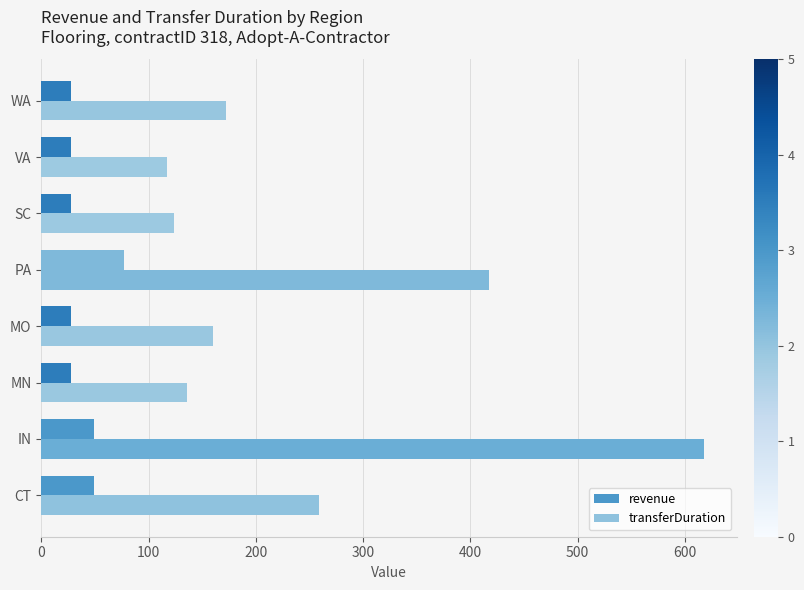

How many data points in revenue are above 28?

3